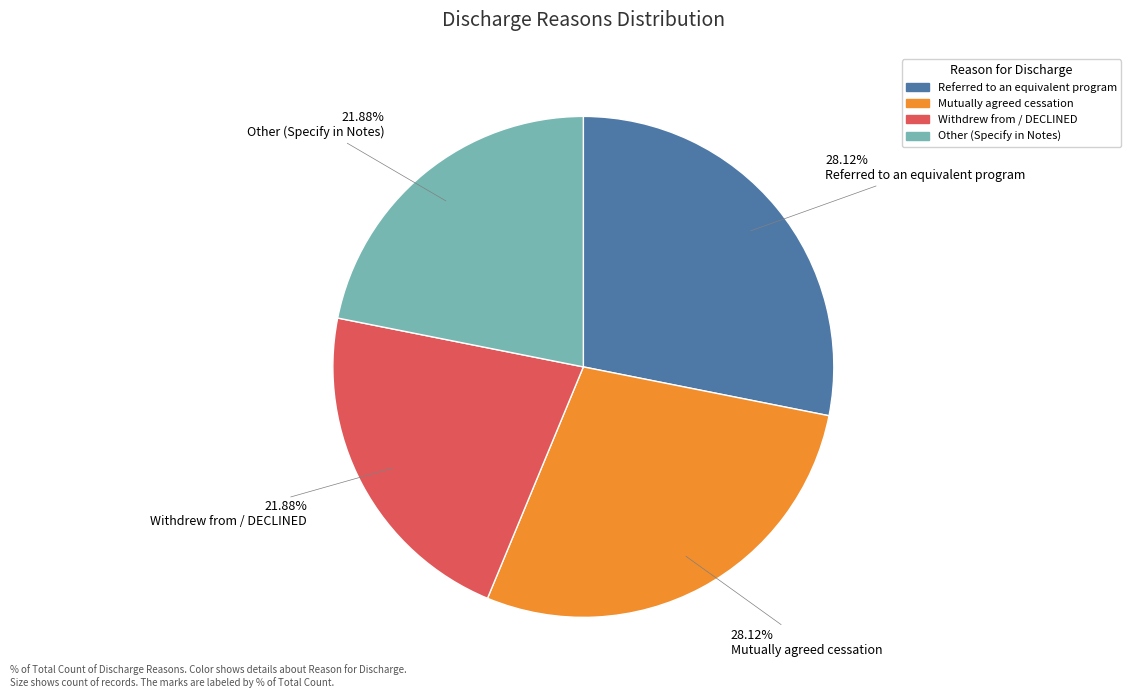

How many slices are in this pie chart?

4